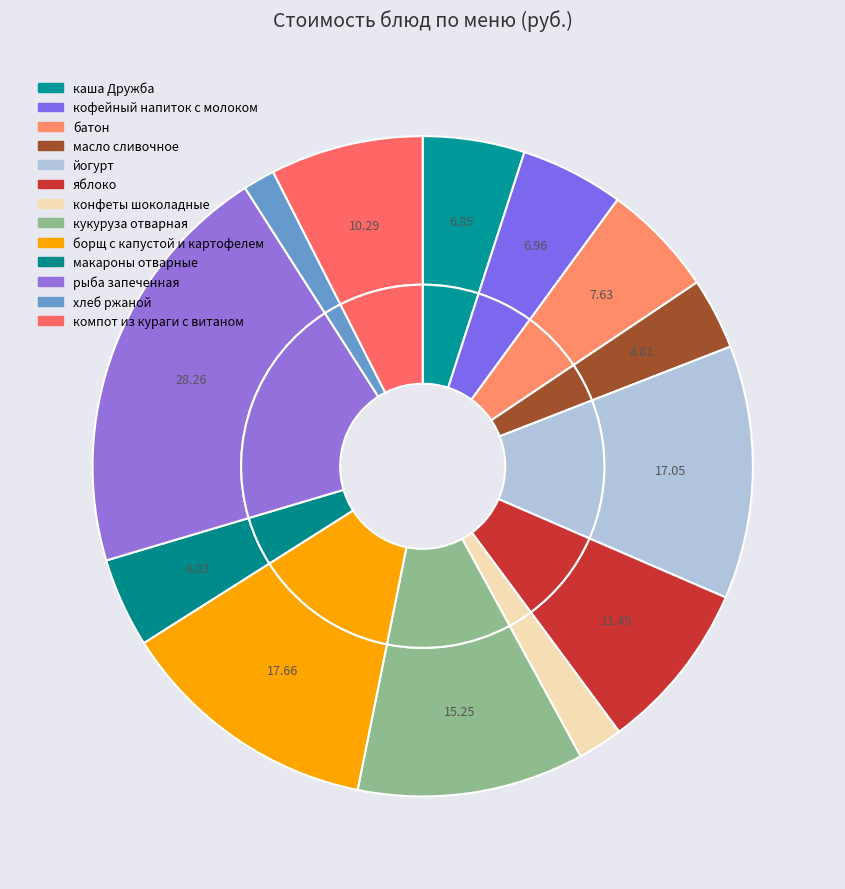

Is it true that конфеты шоколадные is 2% of the pie?

True